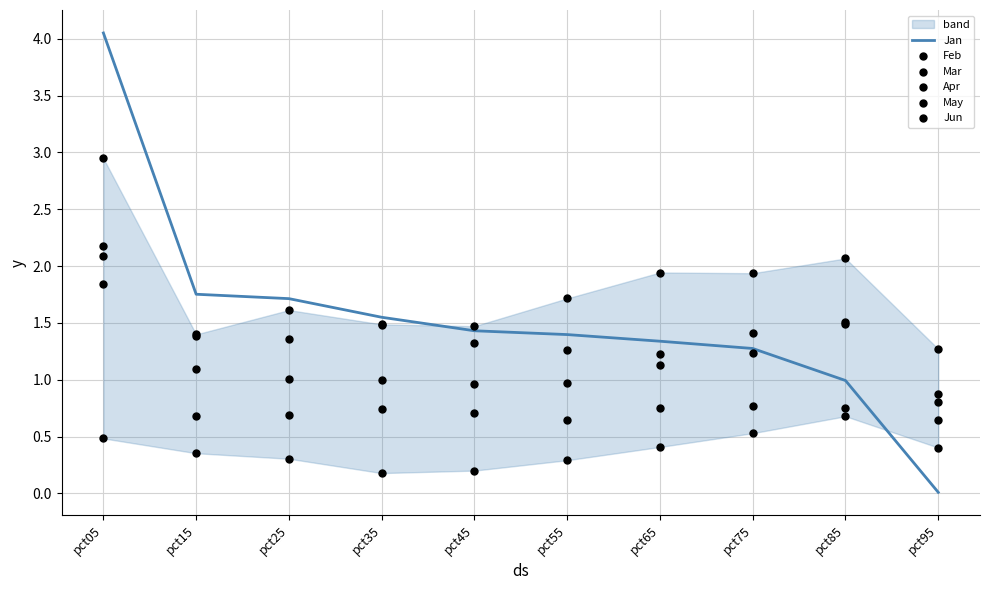

Which series has the largest total across all categories?

Apr